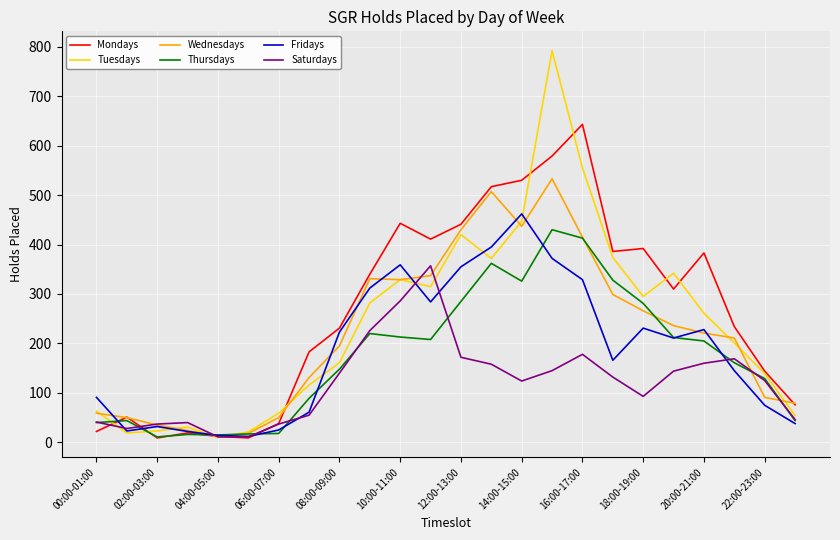

True or false: Thursdays and Saturdays cross at least once.

True